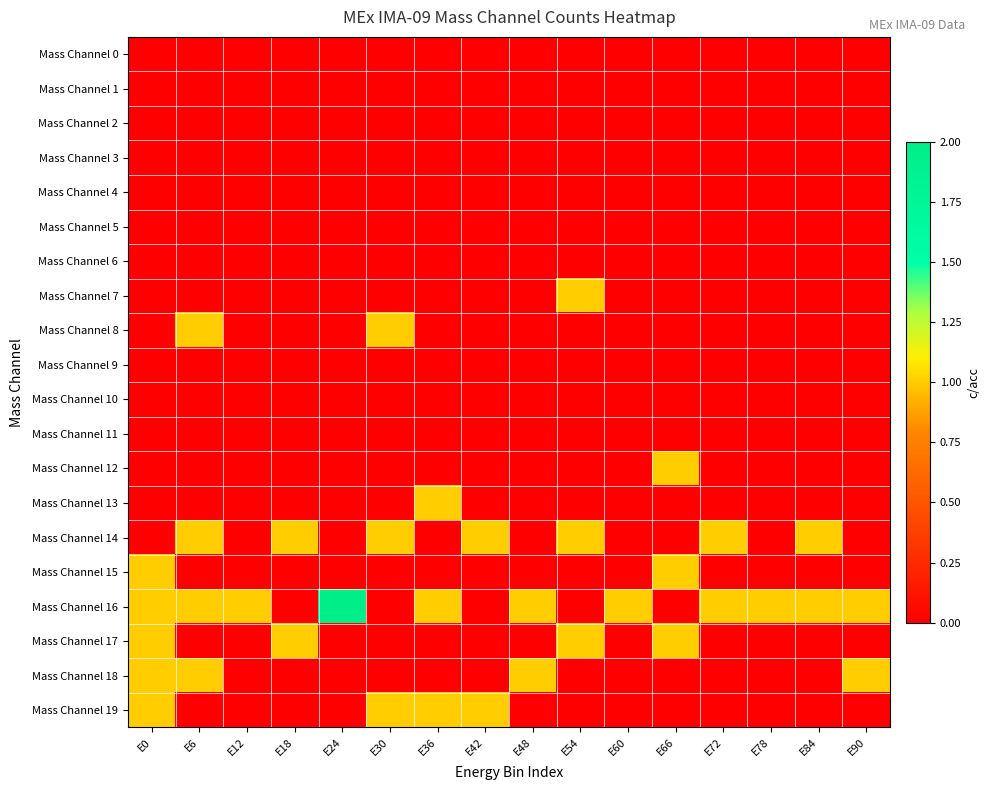

Which series has the widest spread of values?

Mass Channel 16